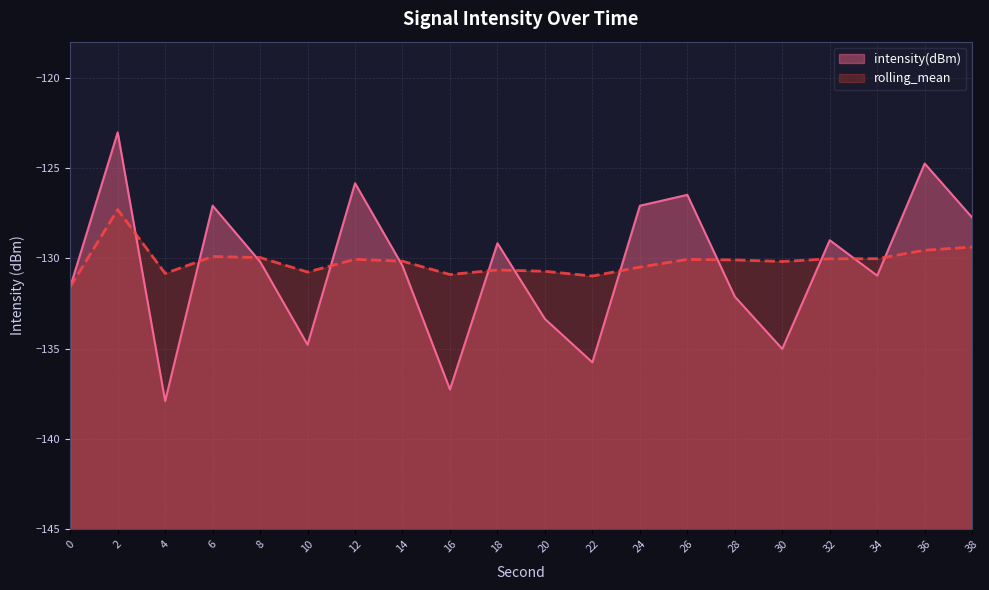

Is it true that rolling_mean equals -35.8 at 34?

False